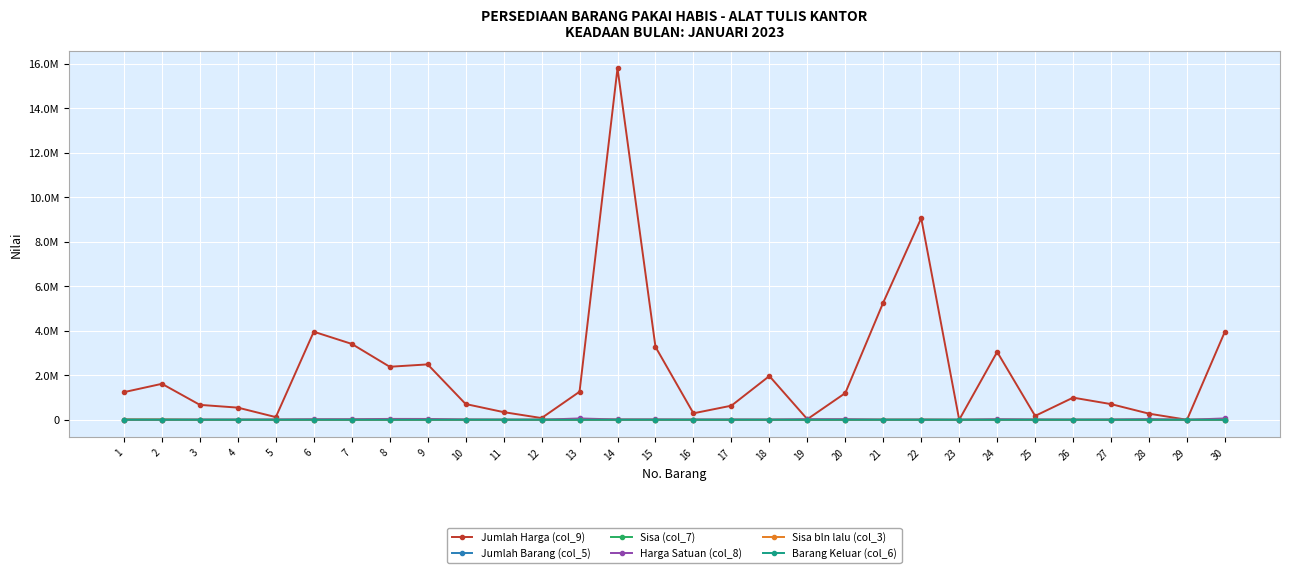

Is this an area chart (filled region under the line)?

No